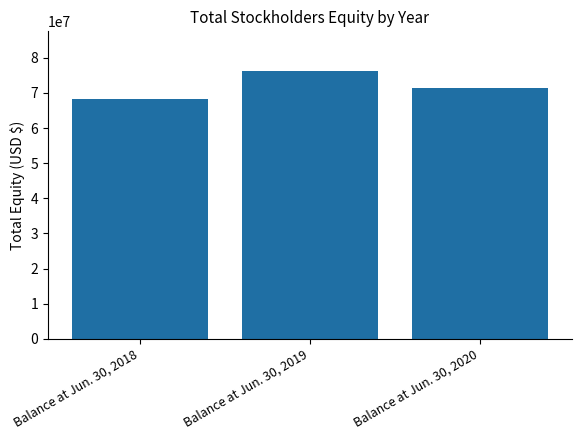

Is it true that the value at Balance at Jun. 30, 2019 is 50074931?

False